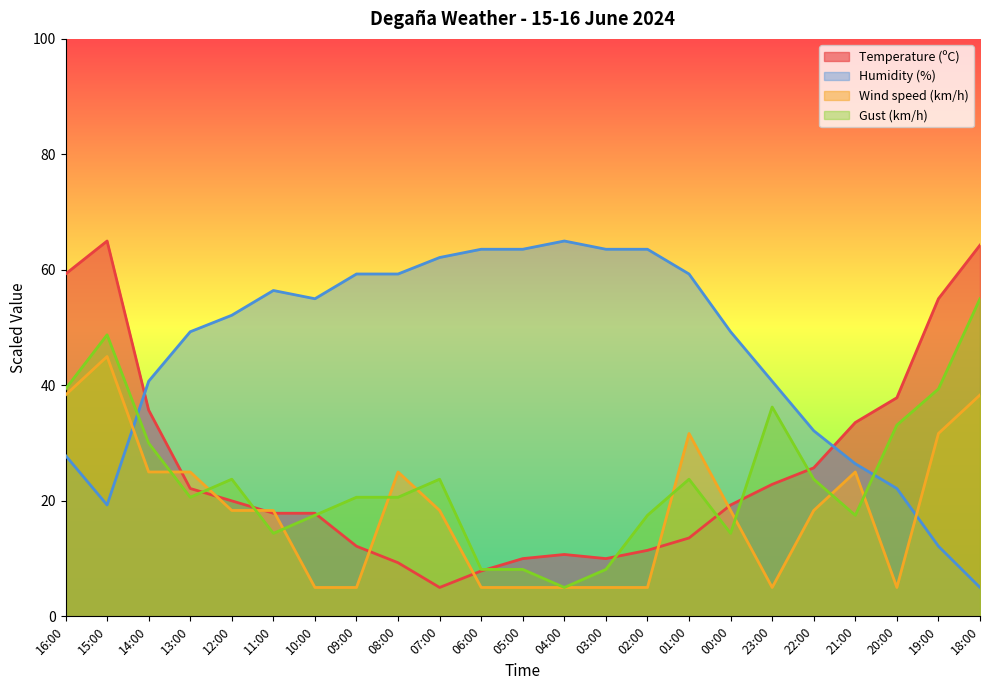

Reading right to left, extract all data points from this chart.

Temperature (ºC): 64.3	55.0	37.9	33.6	25.7	22.9	19.3	13.6	11.4	10.0	10.7	10.0	7.9	5.0	9.3	12.1	17.9	17.9	20.0	22.1	35.7	65.0	59.3
Humidity (%): 5.0	12.1	22.1	26.4	32.1	40.7	49.3	59.3	63.6	63.6	65.0	63.6	63.6	62.1	59.3	59.3	55.0	56.4	52.1	49.3	40.7	19.3	27.9
Wind speed (km/h): 38.3	31.7	5.0	25.0	18.3	5.0	18.3	31.7	5.0	5.0	5.0	5.0	5.0	18.3	25.0	5.0	5.0	18.3	18.3	25.0	25.0	45.0	38.3
Gust (km/h): 55.0	39.4	33.1	17.5	23.8	36.2	14.4	23.8	17.5	8.1	5.0	8.1	8.1	23.8	20.6	20.6	17.5	14.4	23.8	20.6	30.0	48.8	39.4